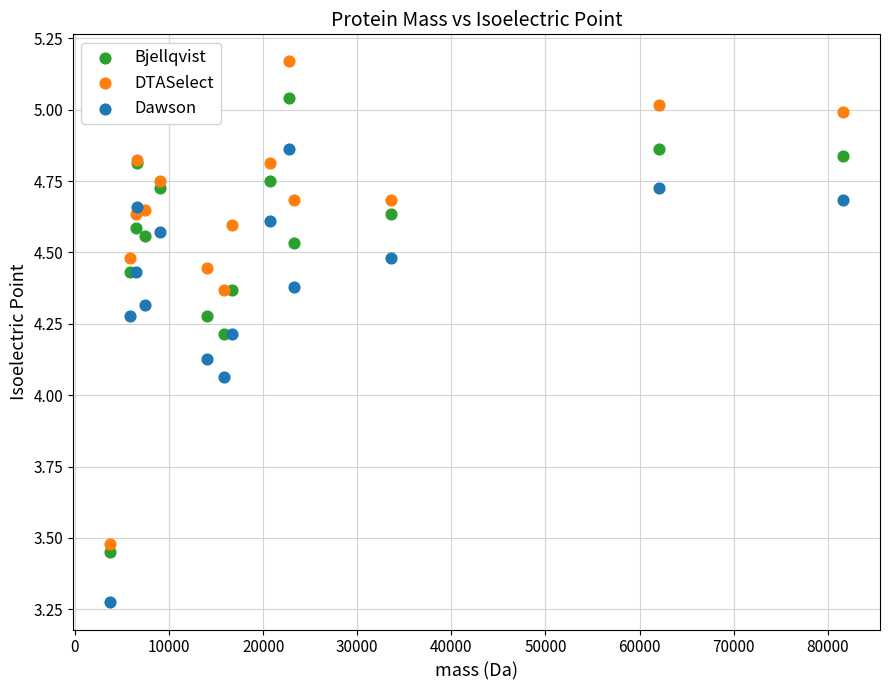

In the Bjellqvist series, what Y value is closest to 4?

4.2